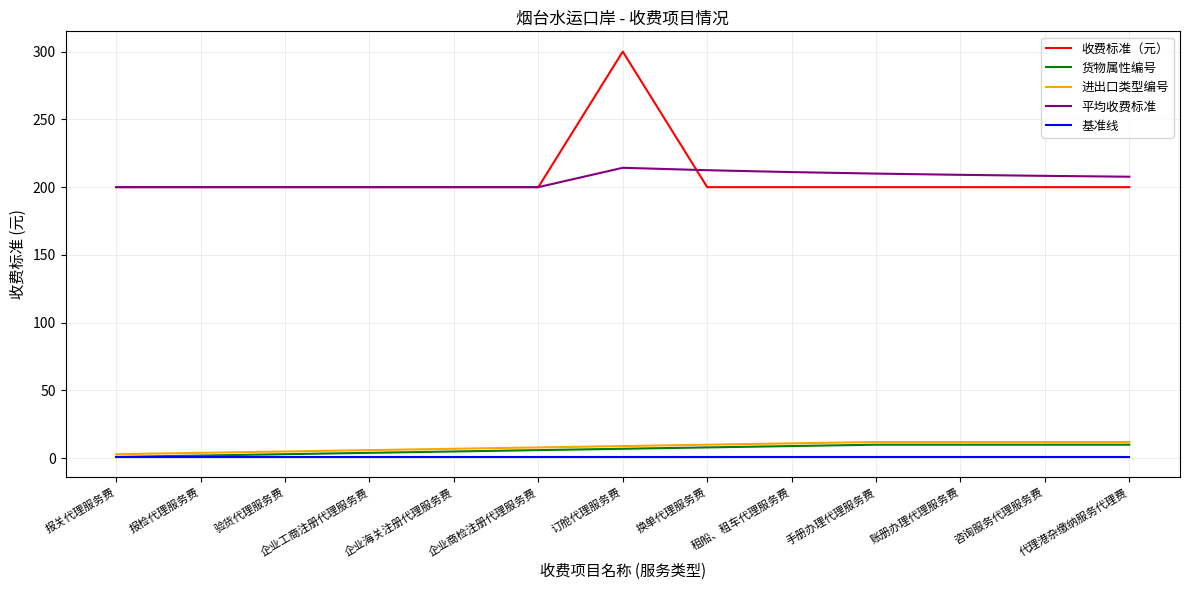

Does the chart display data point markers on the line(s)?

No